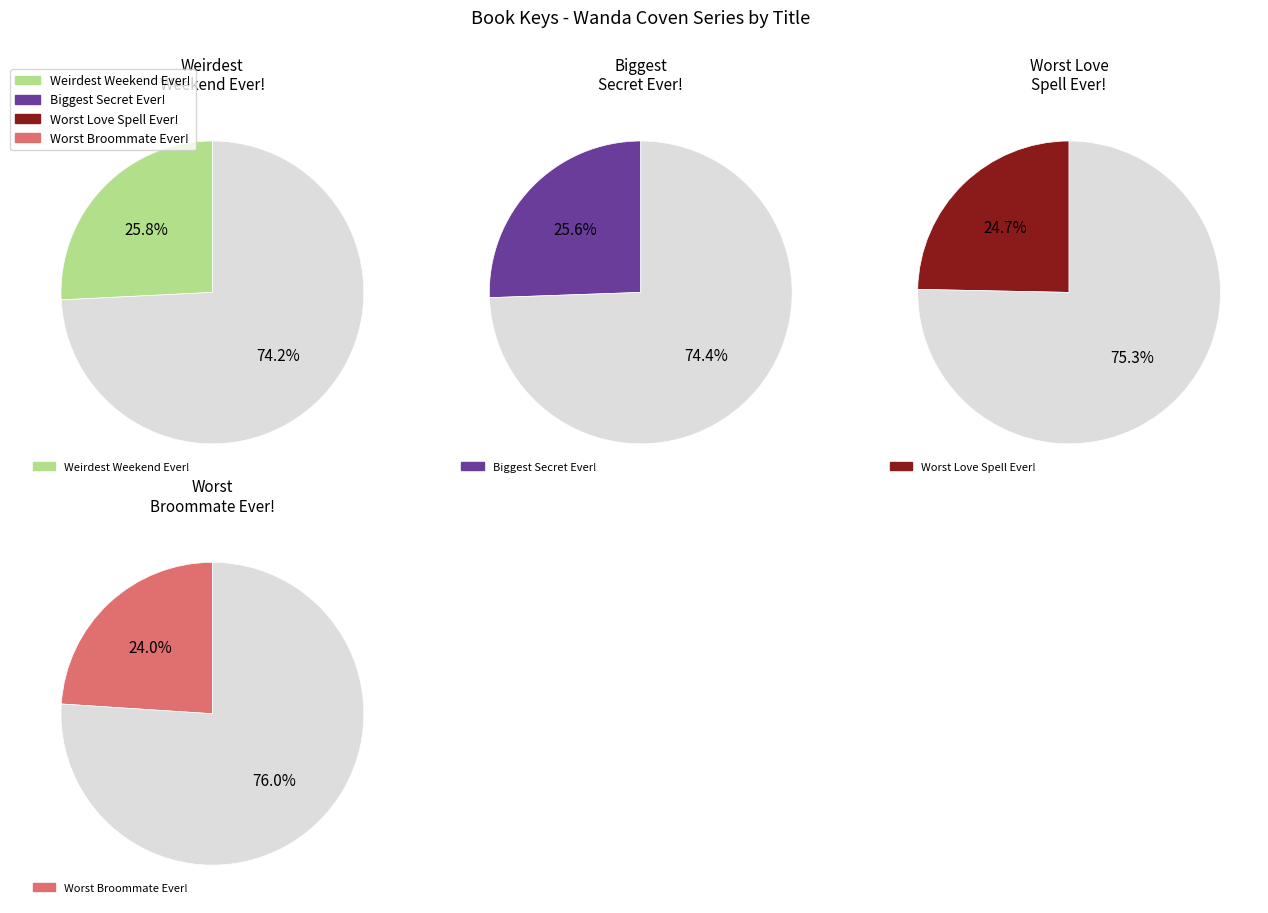

Combined, what portion of the pie is Worst Broommate Ever! and Weirdest Weekend Ever!?

49.8%